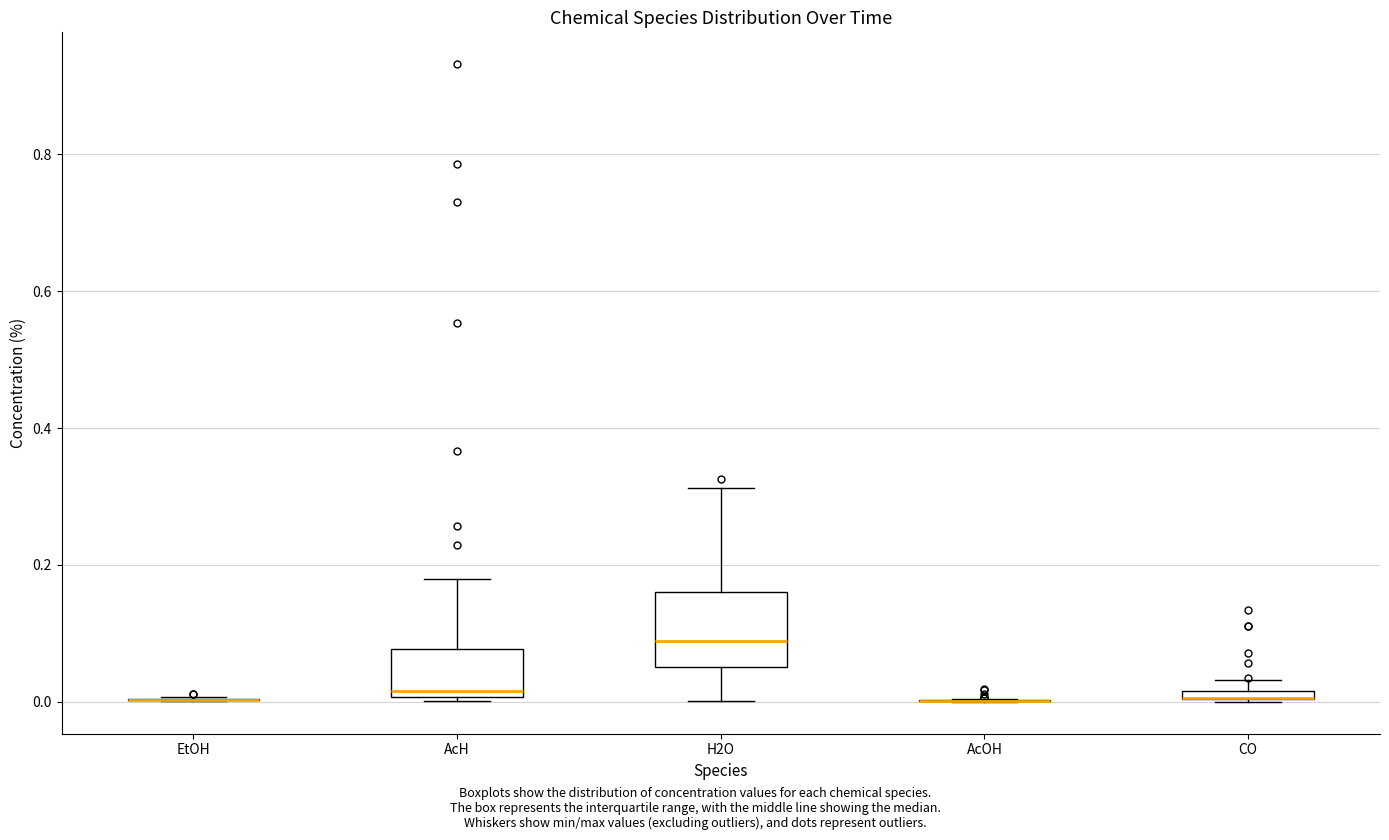

Where is the upper edge of the box for CO on the y-axis? The values are not printed on the chart, so give them approximately, as read against the axis.

0.02